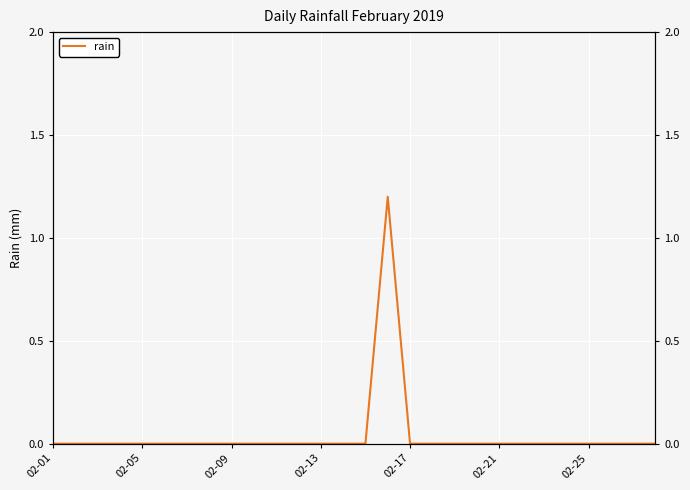

How many data points are above 0?

1